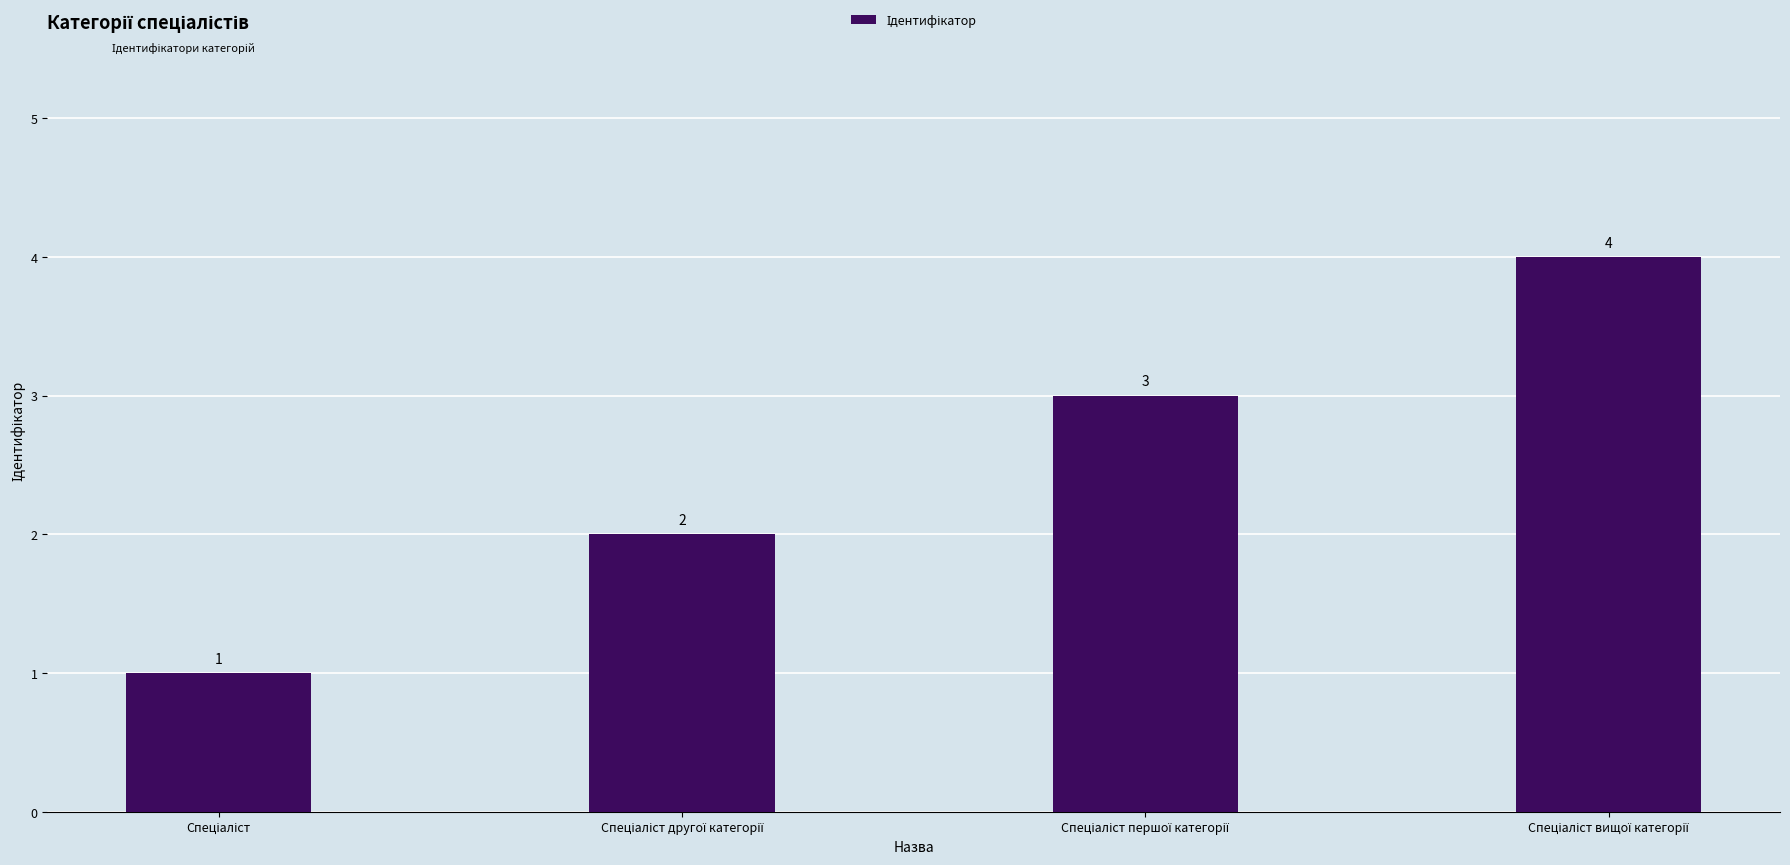

What is the value of the 4th bar from the left?

4